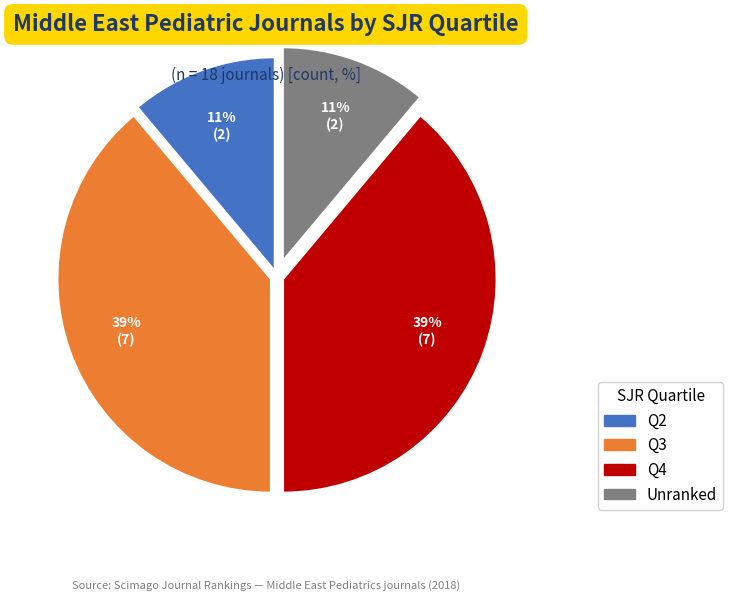

What percentage is the Q4 slice, to the nearest percent?

39%